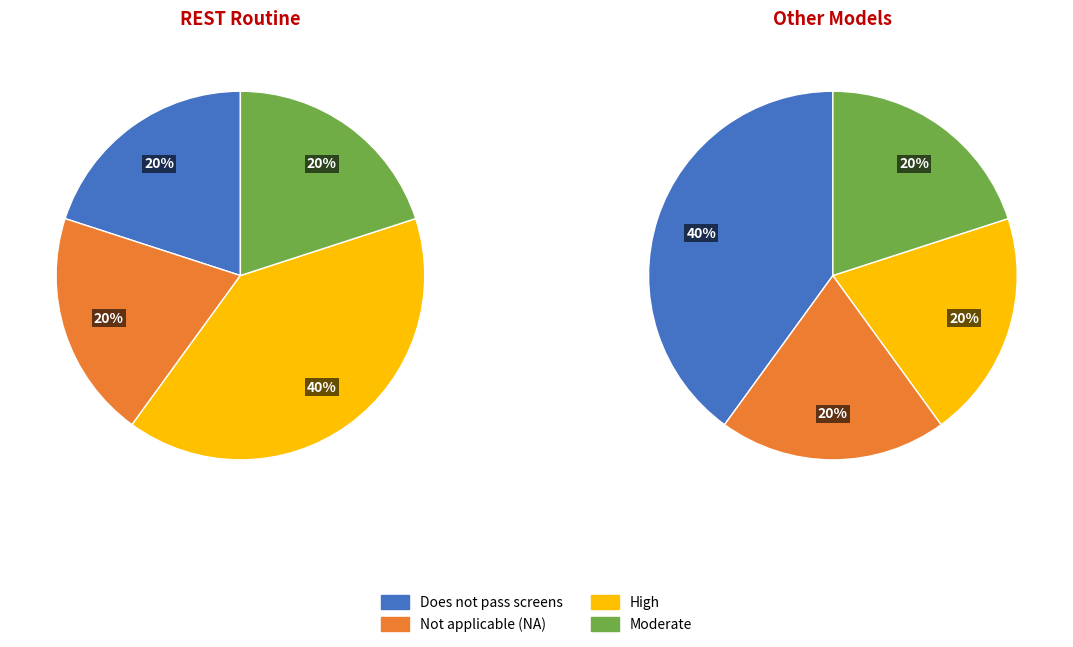

True or false: Does not pass screens accounts for 5% of the total.

False